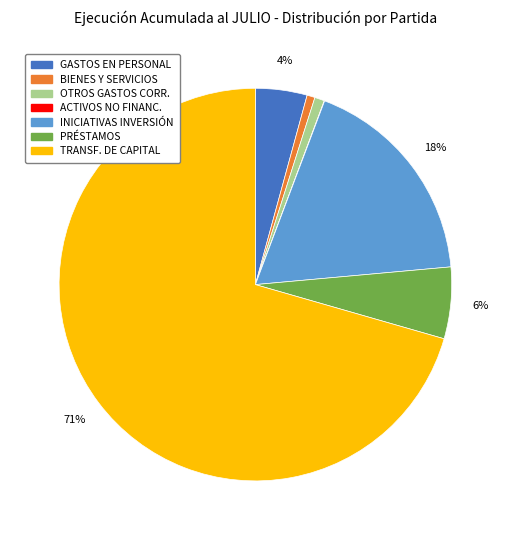

True or false: OTROS GASTOS CORR. accounts for 1% of the total.

True